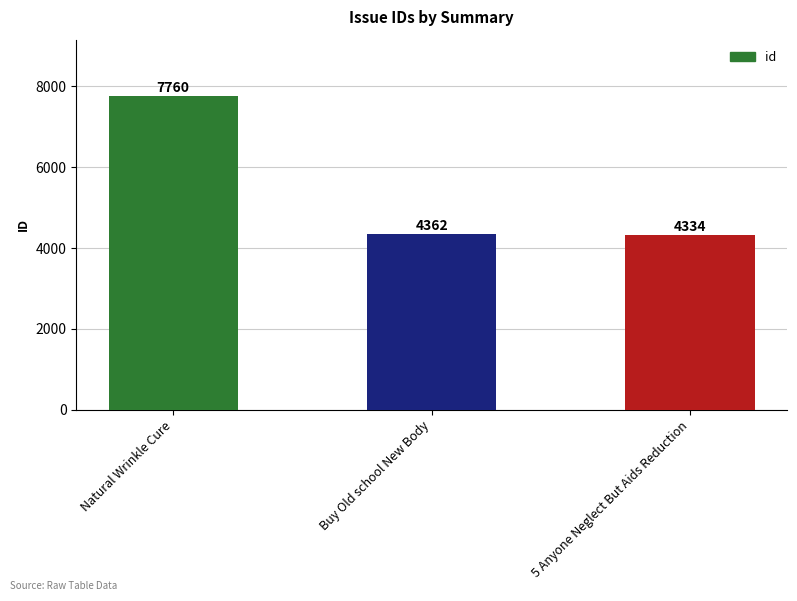

What is the change in value from Natural Wrinkle Cure to 5 Anyone Neglect But Aids Reduction?

-3426